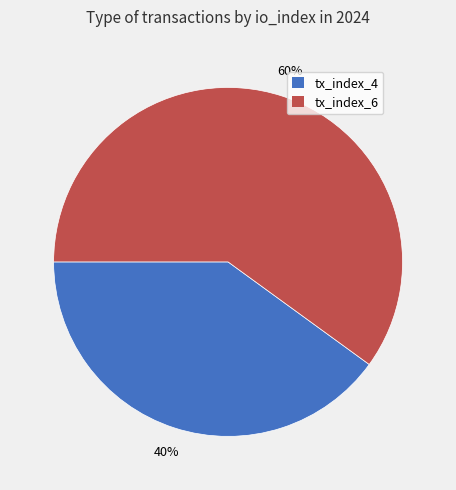

Do tx_index_4 and tx_index_6 together represent more than half of the pie?

Yes